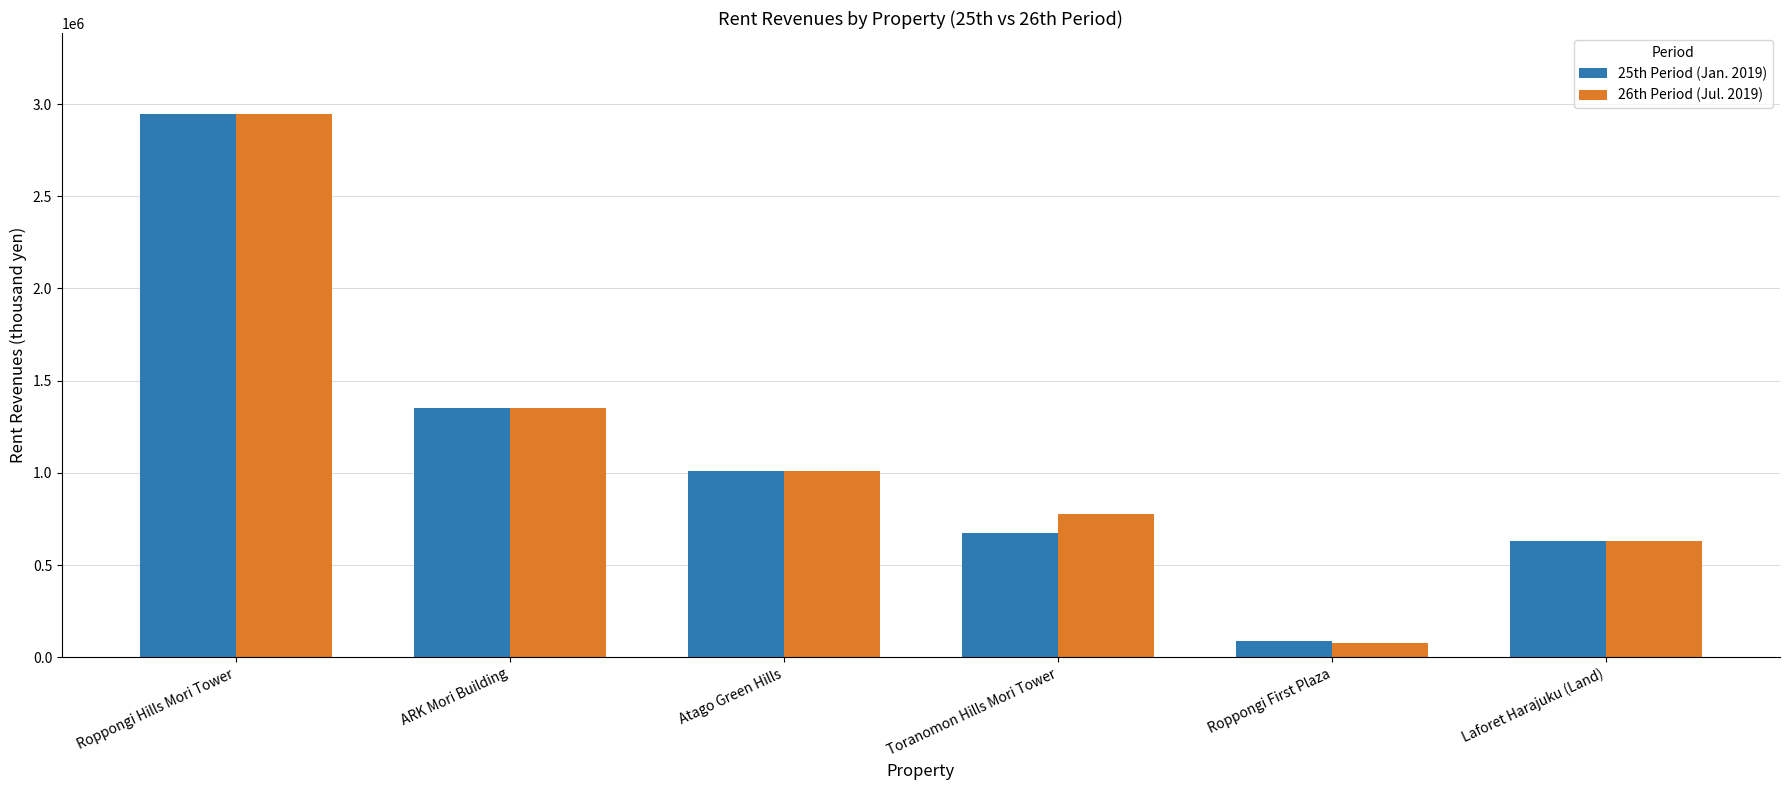

At which label is 26th Period (Jul. 2019) closest to 1511123?

ARK Mori Building